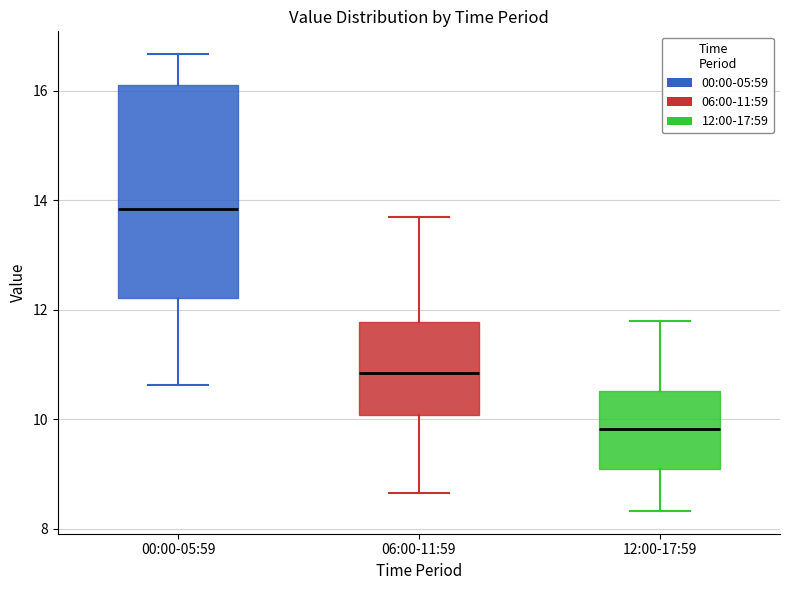

Which box has the highest median line?

00:00-05:59